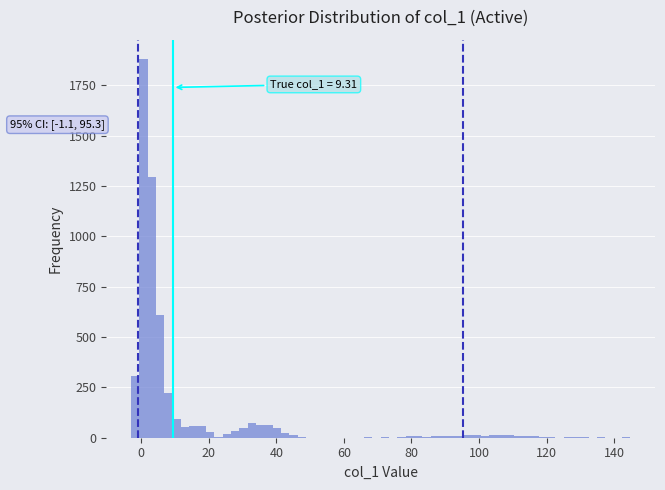

Around what value on the x-axis is the tallest bar? Give the approximate position of its centre, as read against the axis.

0